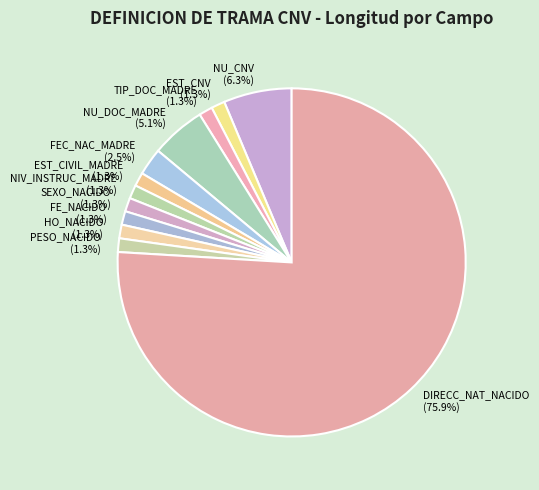

What is the largest slice in the pie chart?

DIRECC_NAT_NACIDO